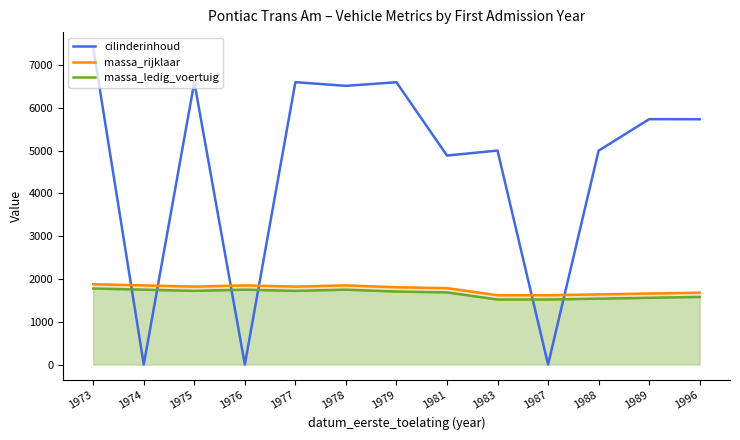

Reading left to right, extract all data points from this chart.

cilinderinhoud: 7400	0	6600	0	6600	6514	6598	4885	5001	0	4998	5735	5733
massa_rijklaar: 1877	1850	1822	1850	1822	1850	1806	1786	1620	1620	1640	1660	1680
massa_ledig_voertuig: 1777	1750	1722	1750	1722	1750	1706	1686	1520	1520	1540	1560	1580